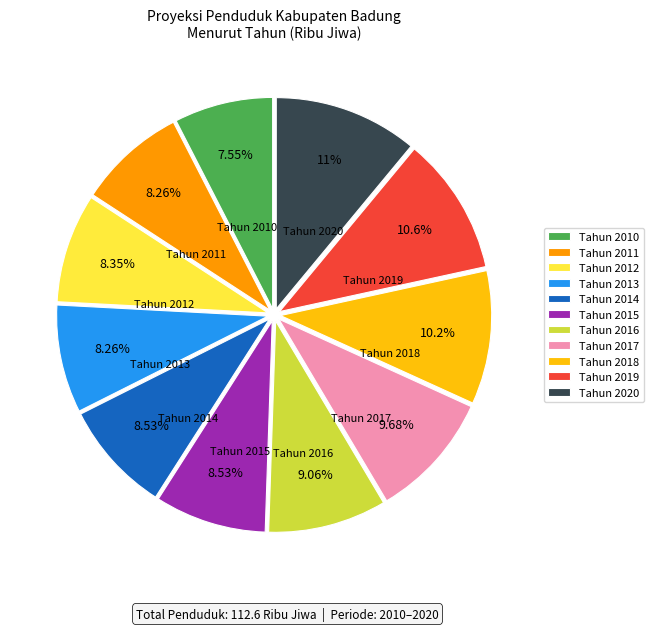

True or false: Tahun 2010 accounts for 8% of the total.

True